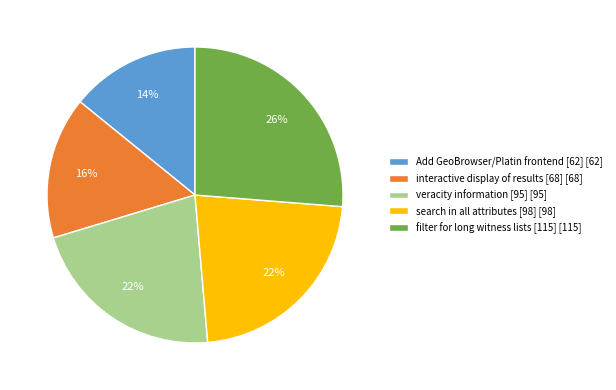

To the nearest percent, what is the difference between the largest and smallest slice percentages?

12%